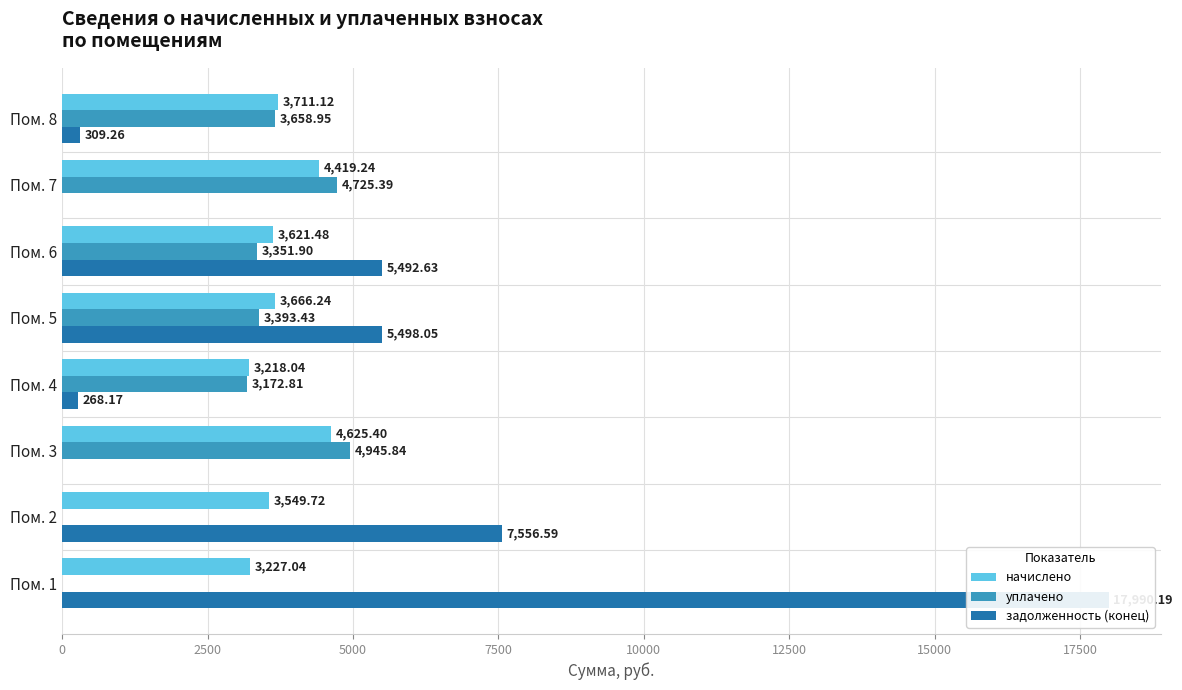

What is the sum of the начислено values at Пом. 8 and Пом. 1?

6938.2